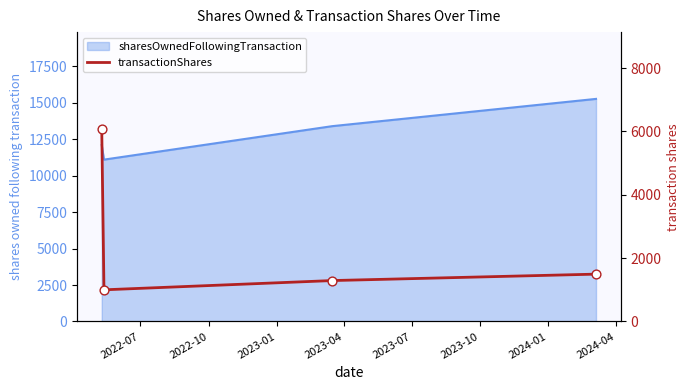

Which has a higher value, 2022-10 or 2023-04?

2023-04